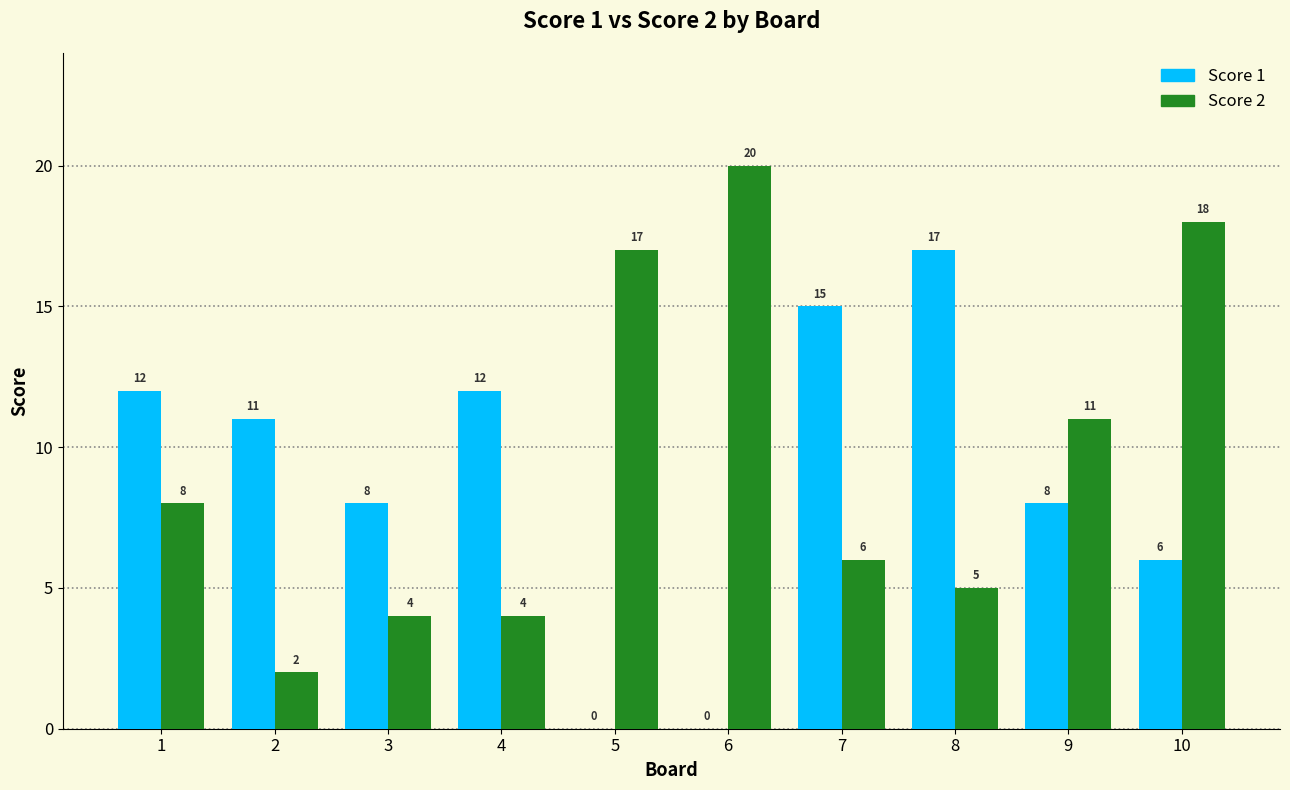

At which label does Score 2 reach its peak?

6